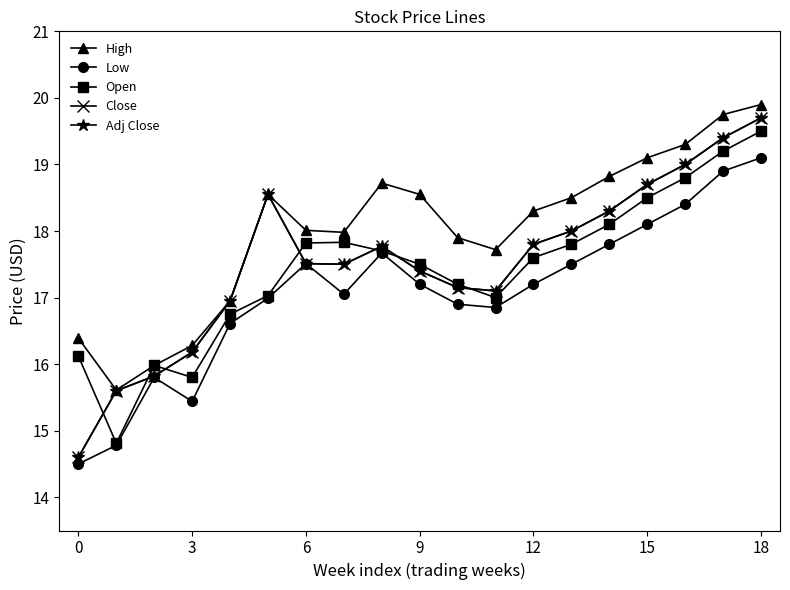

Reading left to right, extract all data points from this chart.

High: 16.4	15.6	16.0	16.3	16.9	18.6	18.0	18.0	18.7	18.6	17.9	17.7	18.3	18.5	18.8	19.1	19.3	19.8	19.9
Low: 14.5	14.8	15.8	15.4	16.6	17.0	17.5	17.1	17.7	17.2	16.9	16.9	17.2	17.5	17.8	18.1	18.4	18.9	19.1
Open: 16.1	14.8	16.0	15.8	16.8	17.0	17.8	17.8	17.7	17.5	17.2	17.0	17.6	17.8	18.1	18.5	18.8	19.2	19.5
Close: 14.6	15.6	15.8	16.2	16.9	18.6	17.5	17.5	17.8	17.4	17.1	17.1	17.8	18.0	18.3	18.7	19.0	19.4	19.7
Adj Close: 14.6	15.6	15.8	16.2	16.9	18.6	17.5	17.5	17.8	17.4	17.1	17.1	17.8	18.0	18.3	18.7	19.0	19.4	19.7